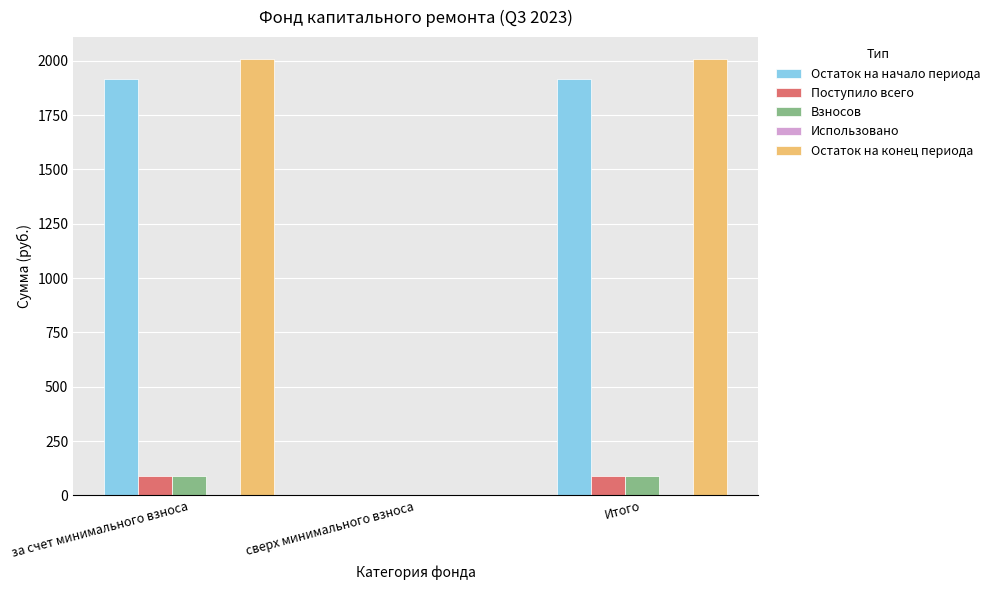

Which series changed the most between сверх минимального взноса and Итого?

Остаток на конец периода